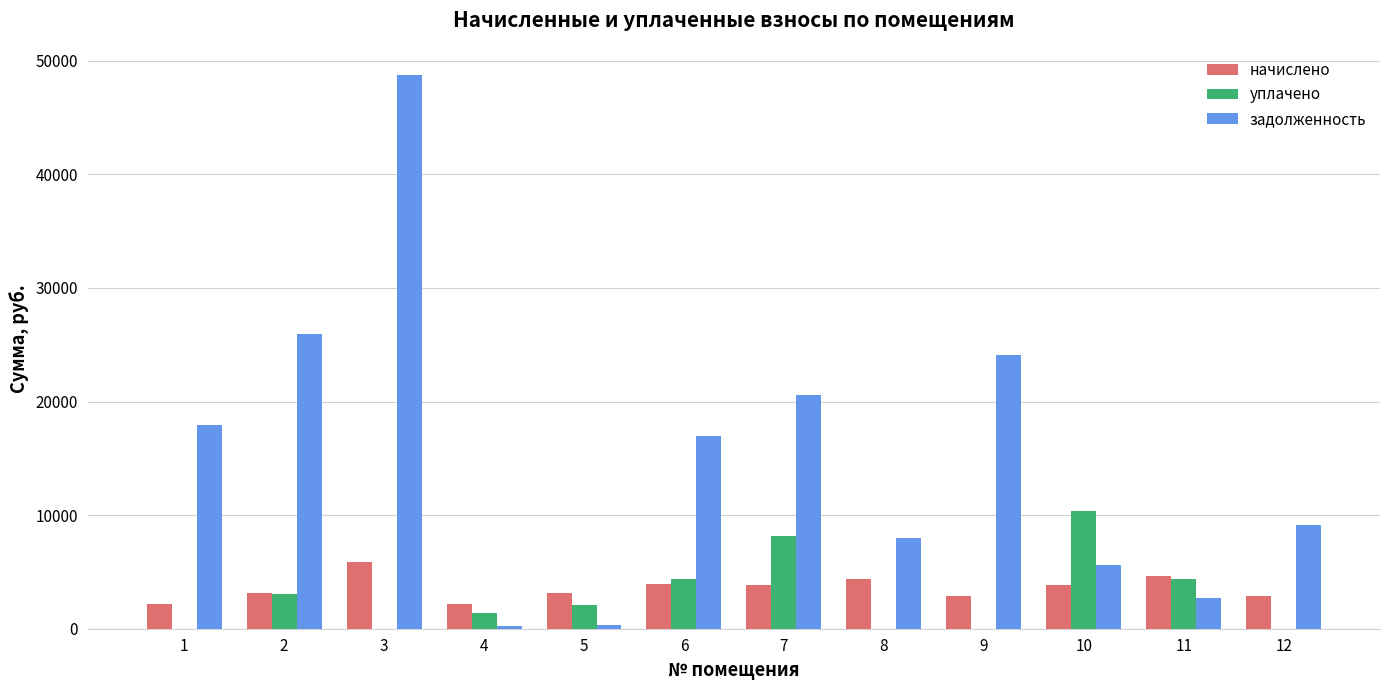

Is the value of уплачено at 10 greater than the value of задолженность at 10?

Yes